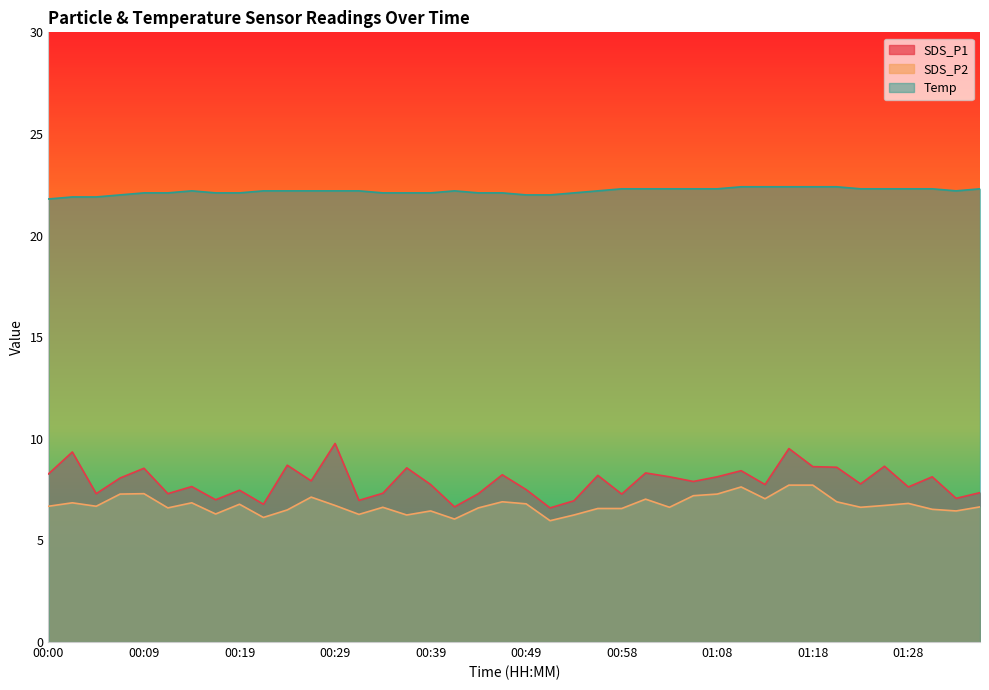

In SDS_P1, how many points are higher than both neighbors (excluding endpoints)?

14